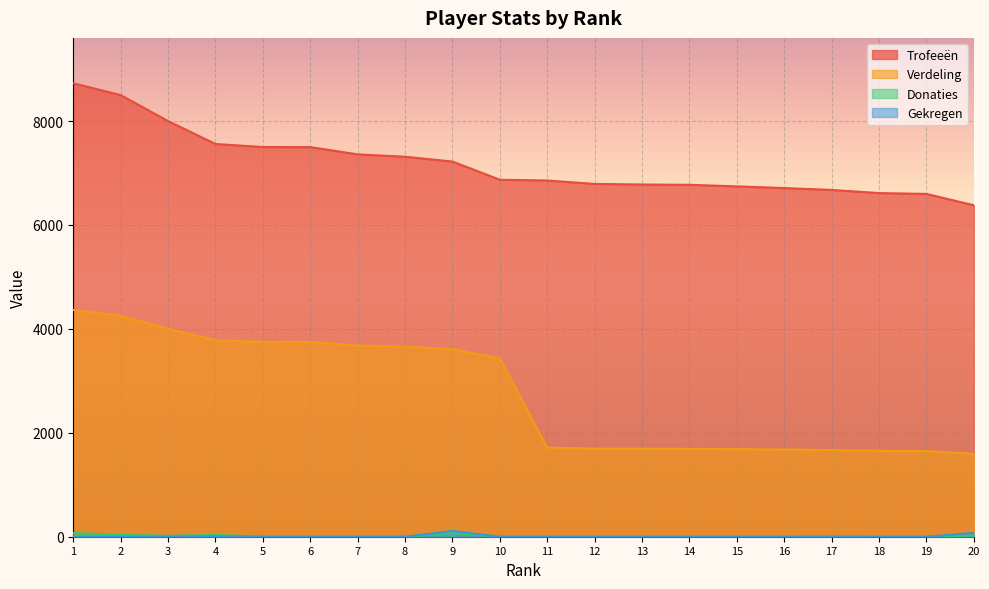

Which category has the highest value in the Trofeeën series?

1